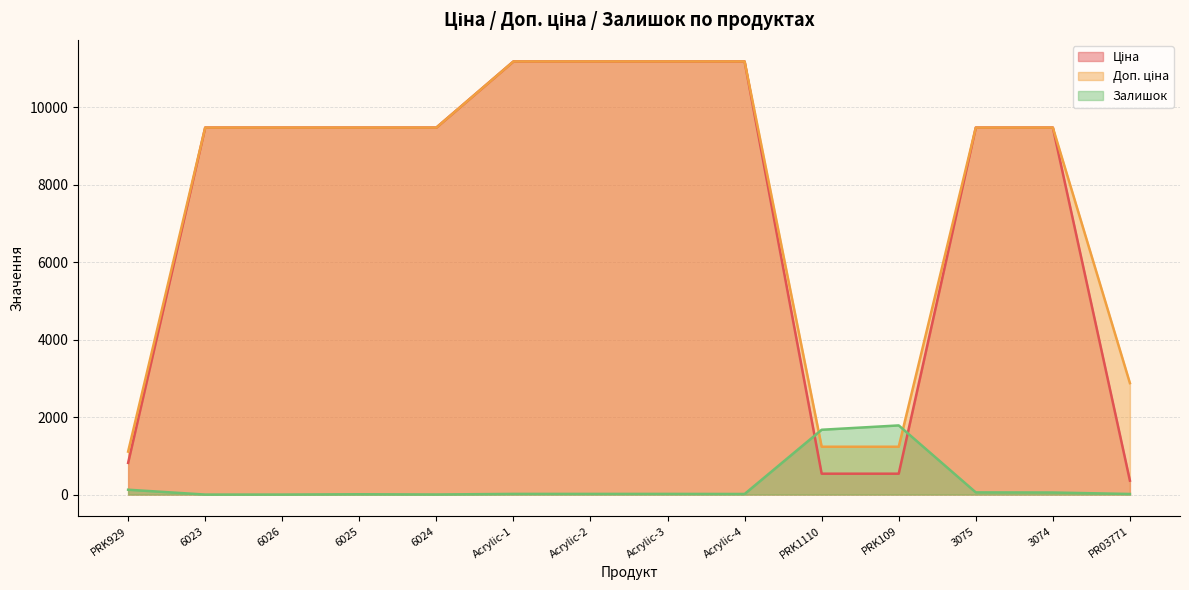

How many times do Ціна and Залишок cross each other?

2